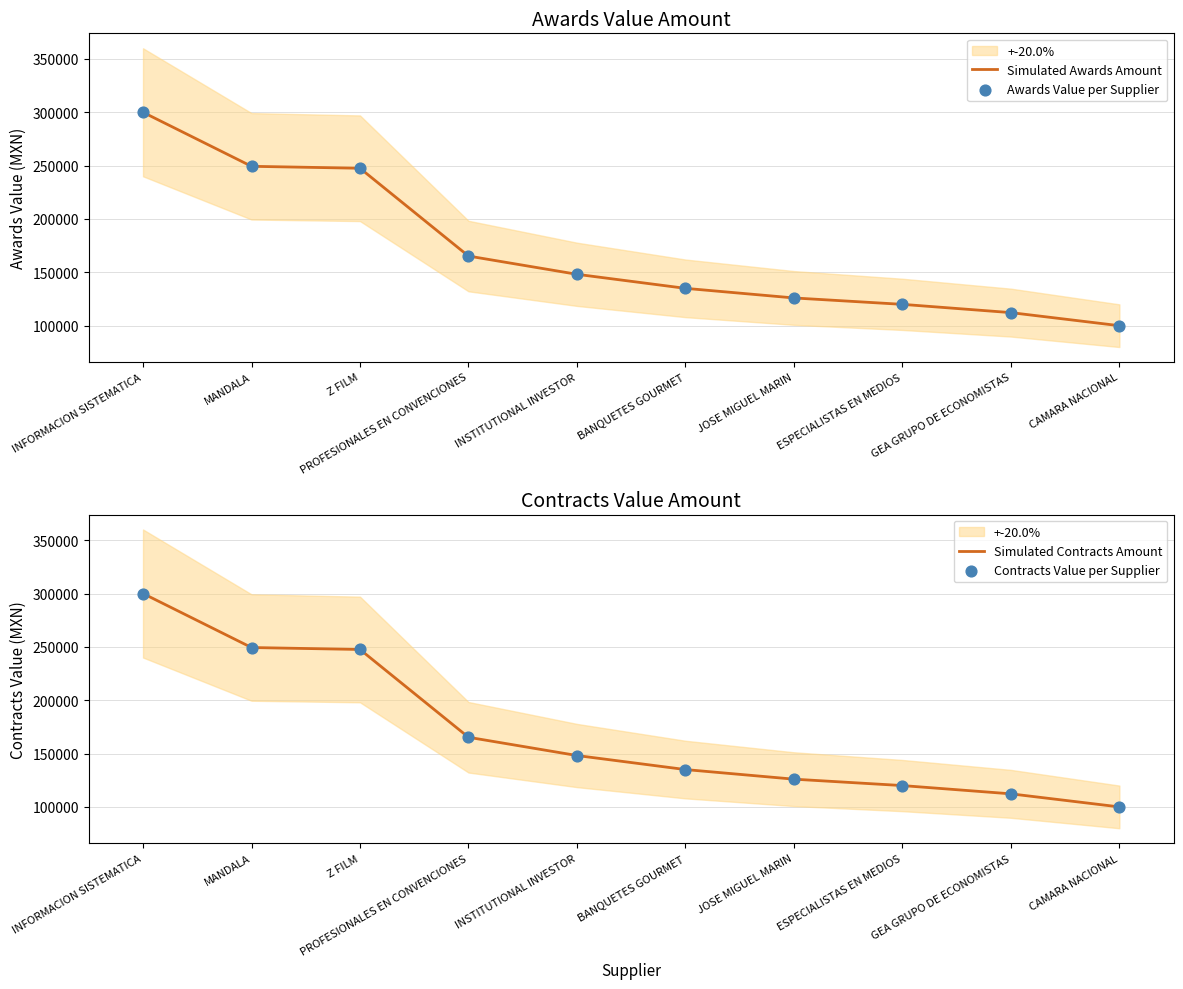

Which series has the largest total across all categories?

Simulated Awards Amount